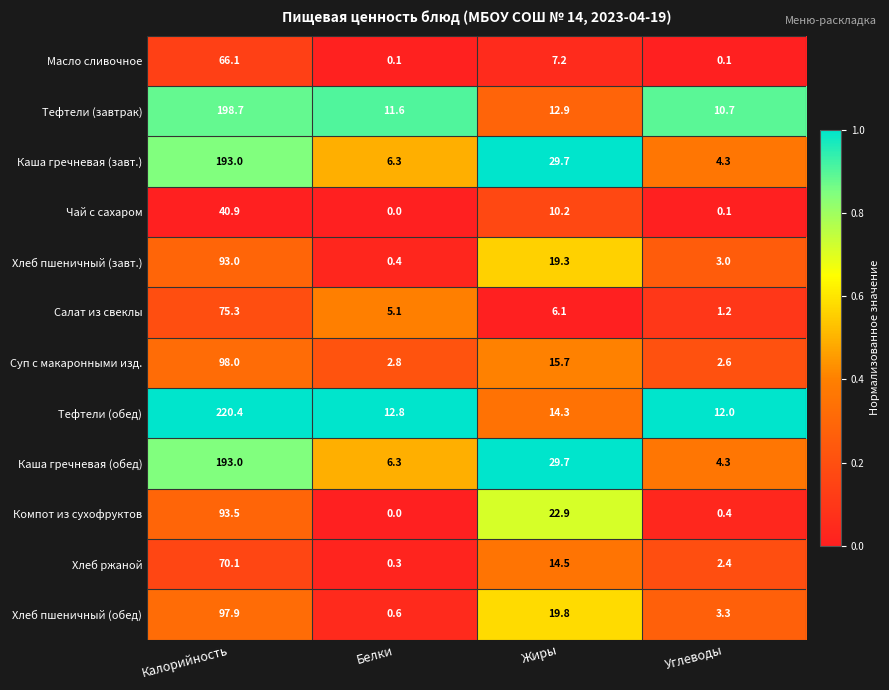

Which series has the largest total across all categories?

Тефтели (обед)